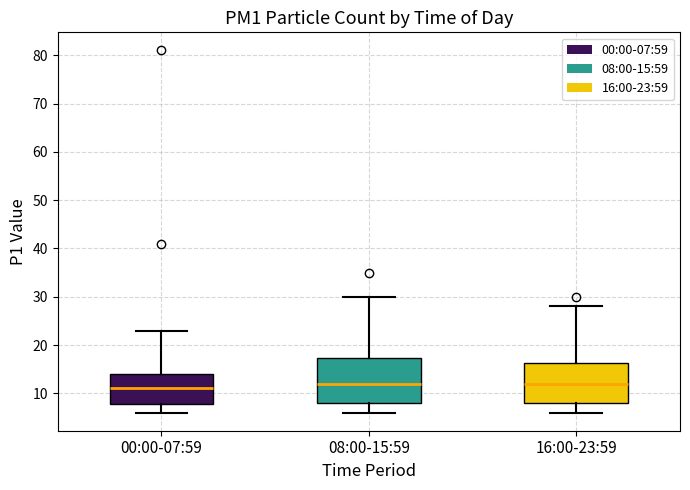

Reading left to right, read every box against the y-axis: the position of its median line, the range the box covers, and the ends of its whiskers. The values are not printed on the chart, so give them approximately, as read against the axis.

00:00-07:59: median 11, box 8 to 14, whiskers 6 to 23
08:00-15:59: median 12, box 8 to 17, whiskers 6 to 30
16:00-23:59: median 12, box 8 to 16, whiskers 6 to 28